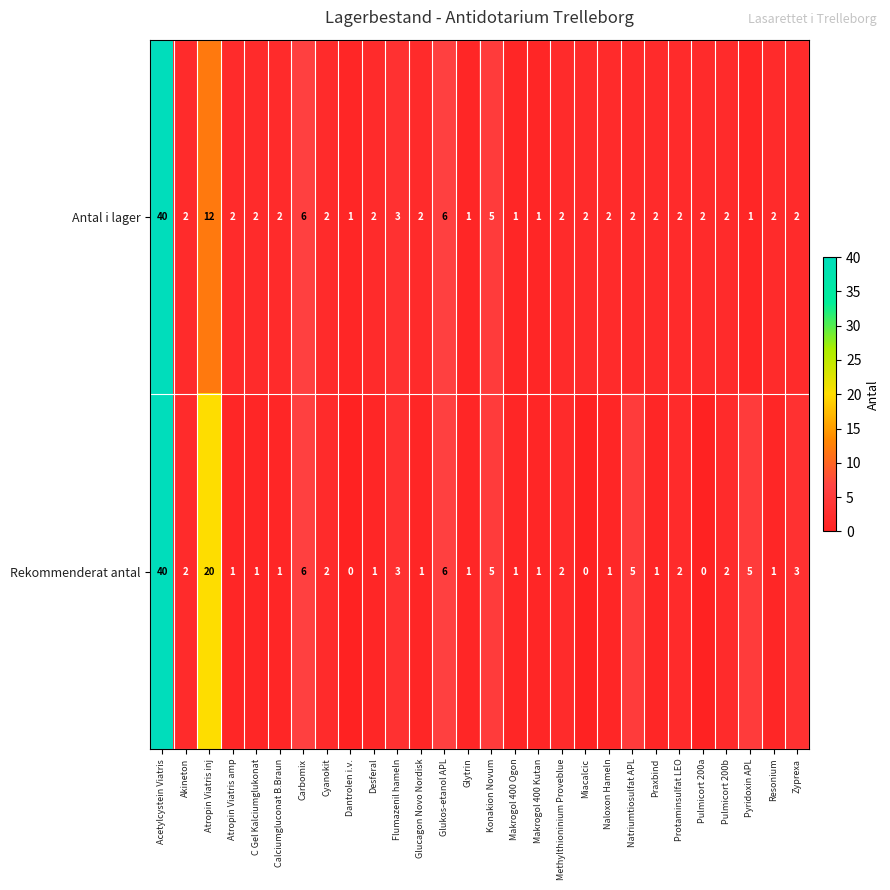

At which category is the sum across all series the highest?

Acetylcystein Viatris